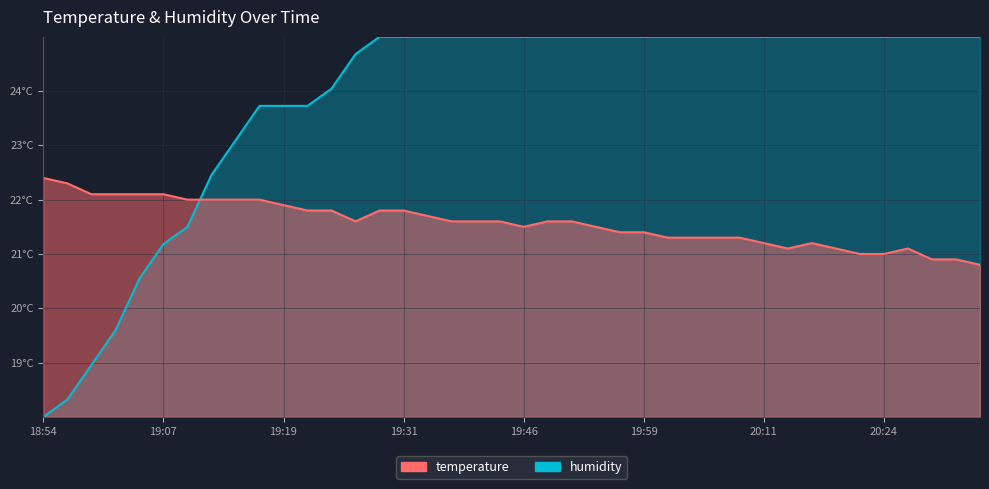

Reading left to right, list all the values displayed in this chart.

temperature: 18:54=22.4	18:57=22.3	18:59=22.1	19:02=22.1	19:04=22.1	19:07=22.1	19:09=22.0	19:11=22.0	19:14=22.0	19:16=22.0	19:19=21.9	19:21=21.8	19:24=21.8	19:26=21.6	19:29=21.8	19:31=21.8	19:36=21.7	19:39=21.6	19:41=21.6	19:44=21.6	19:46=21.5	19:49=21.6	19:51=21.6	19:54=21.5	19:56=21.4	19:59=21.4	20:01=21.3	20:04=21.3	20:06=21.3	20:09=21.3	20:11=21.2	20:14=21.1	20:16=21.2	20:19=21.1	20:21=21.0	20:24=21.0	20:26=21.1	20:29=20.9	20:31=20.9	20:34=20.8
humidity: 18:54=18.0	18:57=18.3	18:59=19.0	19:02=19.6	19:04=20.5	19:07=21.2	19:09=21.5	19:11=22.5	19:14=23.1	19:16=23.7	19:19=23.7	19:21=23.7	19:24=24.0	19:26=24.7	19:29=25.0	19:31=25.0	19:36=25.0	19:39=25.0	19:41=25.0	19:44=25.0	19:46=25.0	19:49=25.0	19:51=25.0	19:54=25.0	19:56=25.0	19:59=25.0	20:01=25.0	20:04=25.0	20:06=25.0	20:09=25.0	20:11=25.0	20:14=25.0	20:16=25.0	20:19=25.0	20:21=25.0	20:24=25.0	20:26=25.0	20:29=25.0	20:31=25.0	20:34=25.0